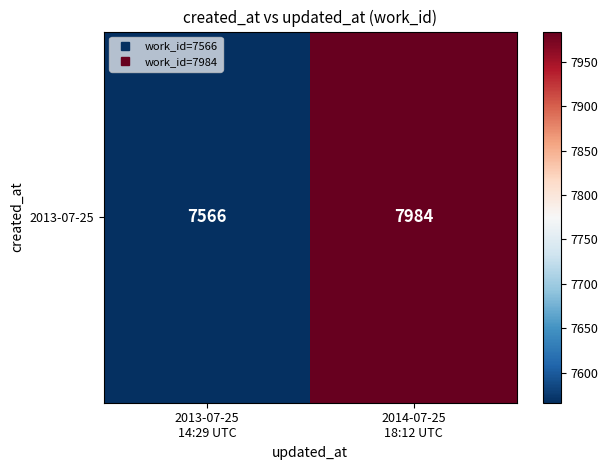

The chart shows a value of 7566 at 2013-07-25
14:29 UTC. True or false?

True